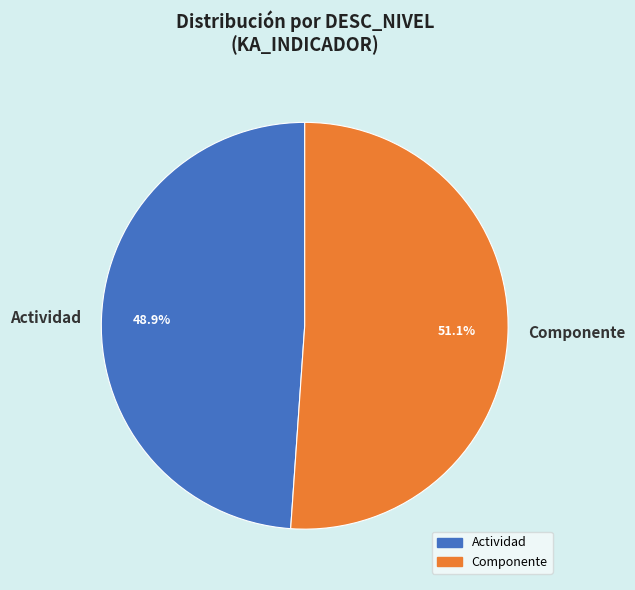

Which slice is the largest?

Componente